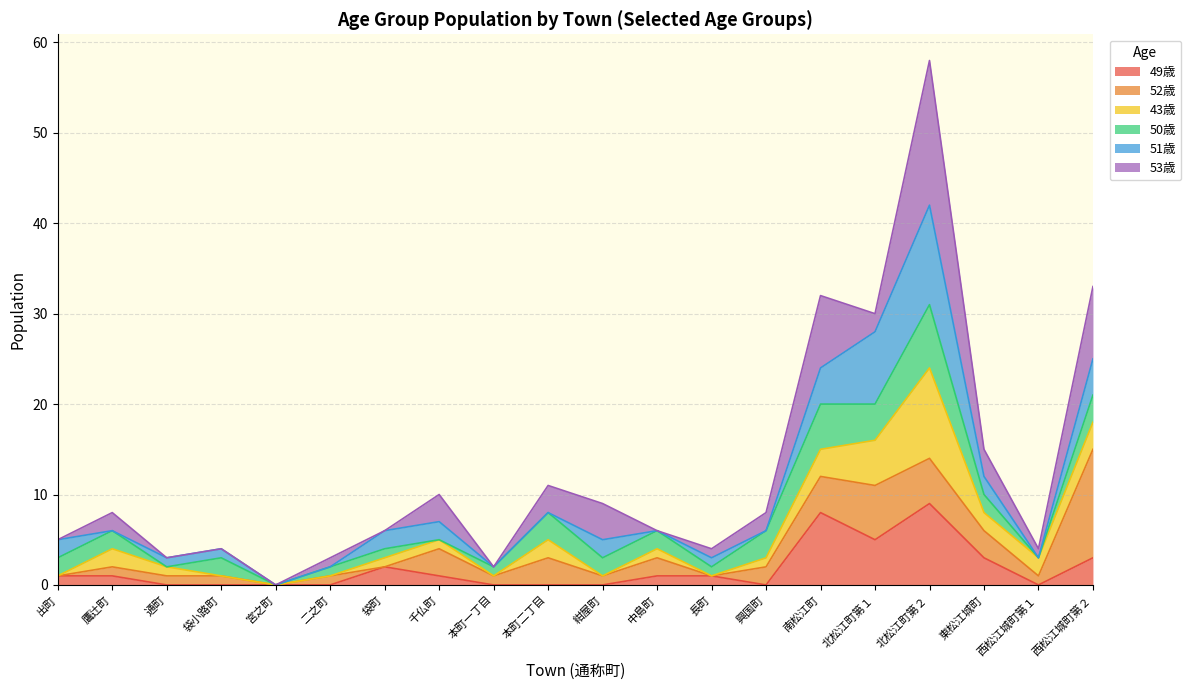

What position from the right is 興国町?

7